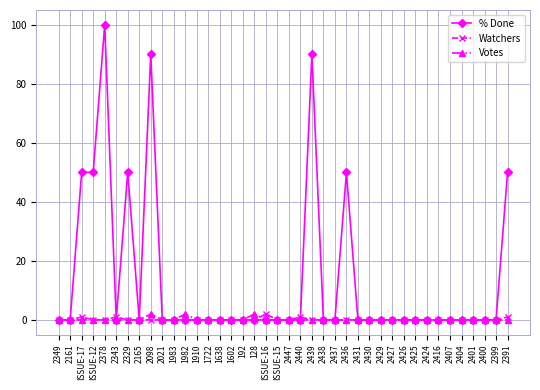

Count the number of categories in the chart.

40